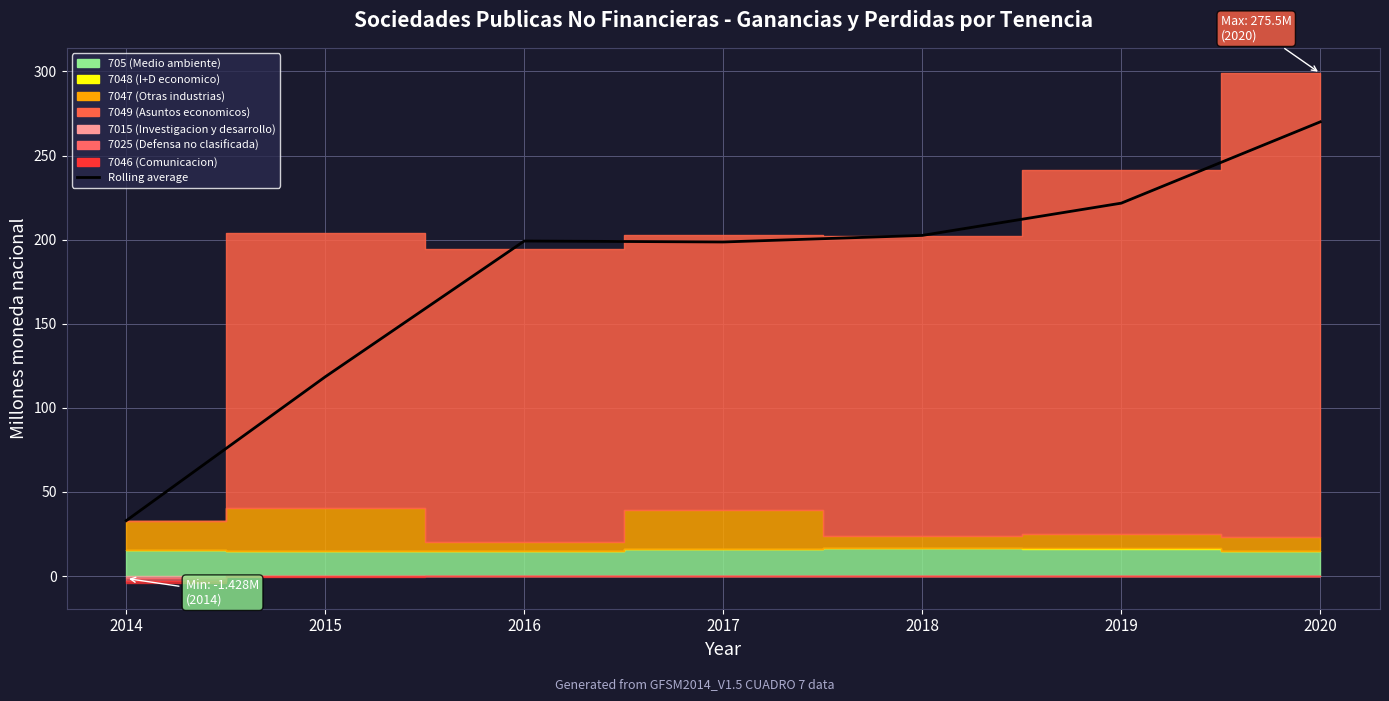

Between 2014 and 2015, which is larger?

2015